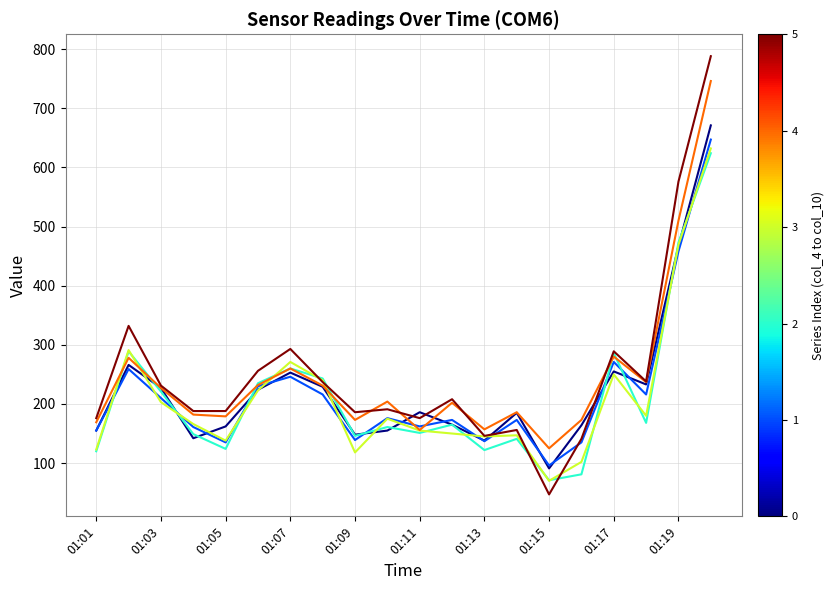

What is the smallest value displayed?

47